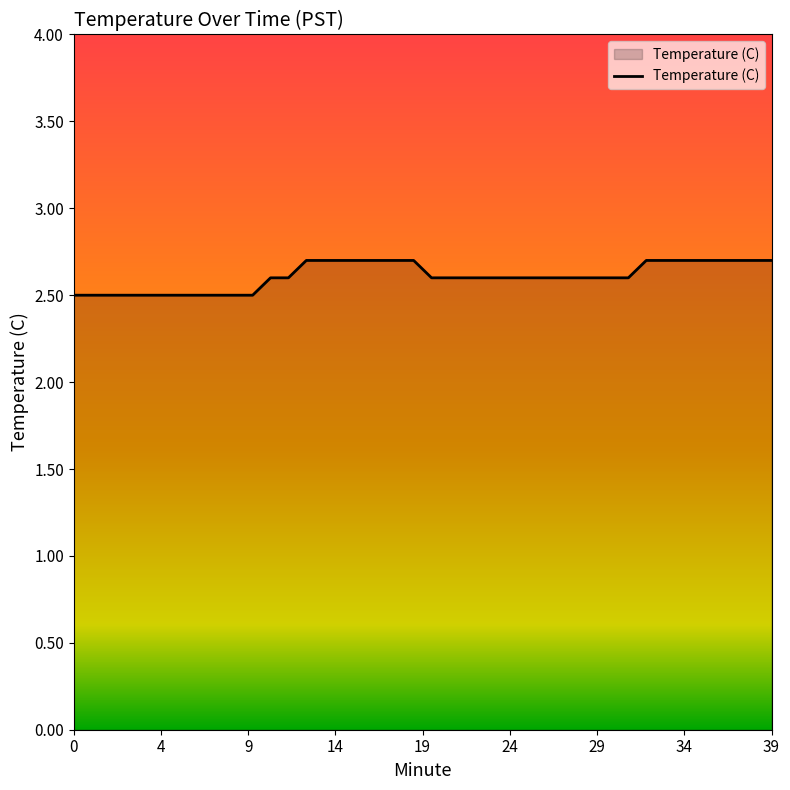

What is the maximum value shown in the chart?

2.7